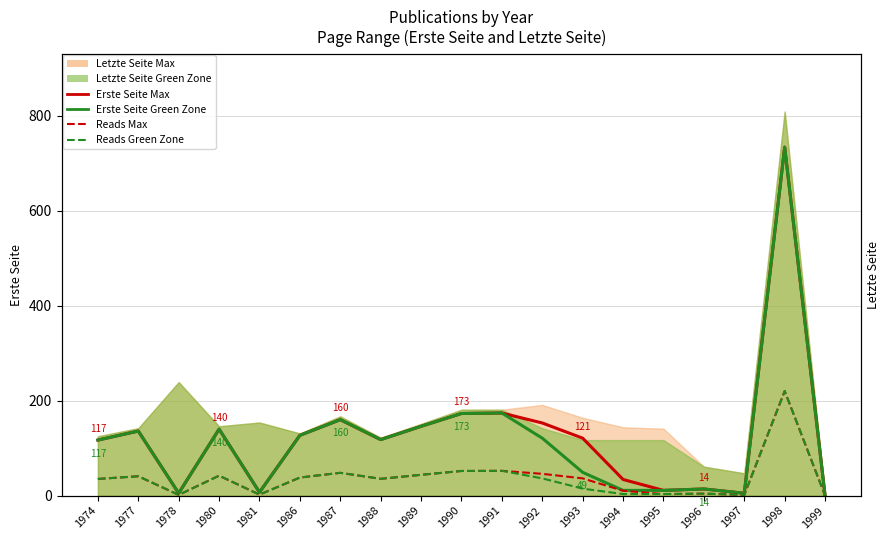

How many interior local peaks does the Reads Max series have?

6